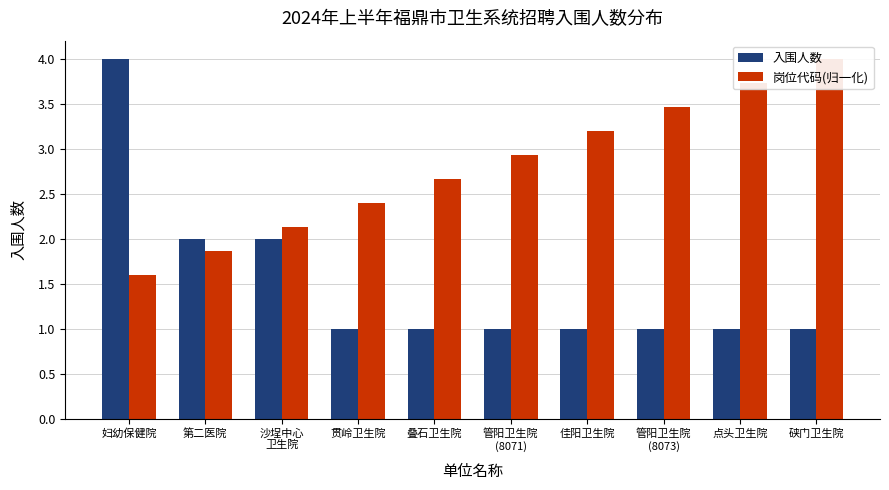

What are all the series names shown in the legend?

入围人数, 岗位代码(归一化)